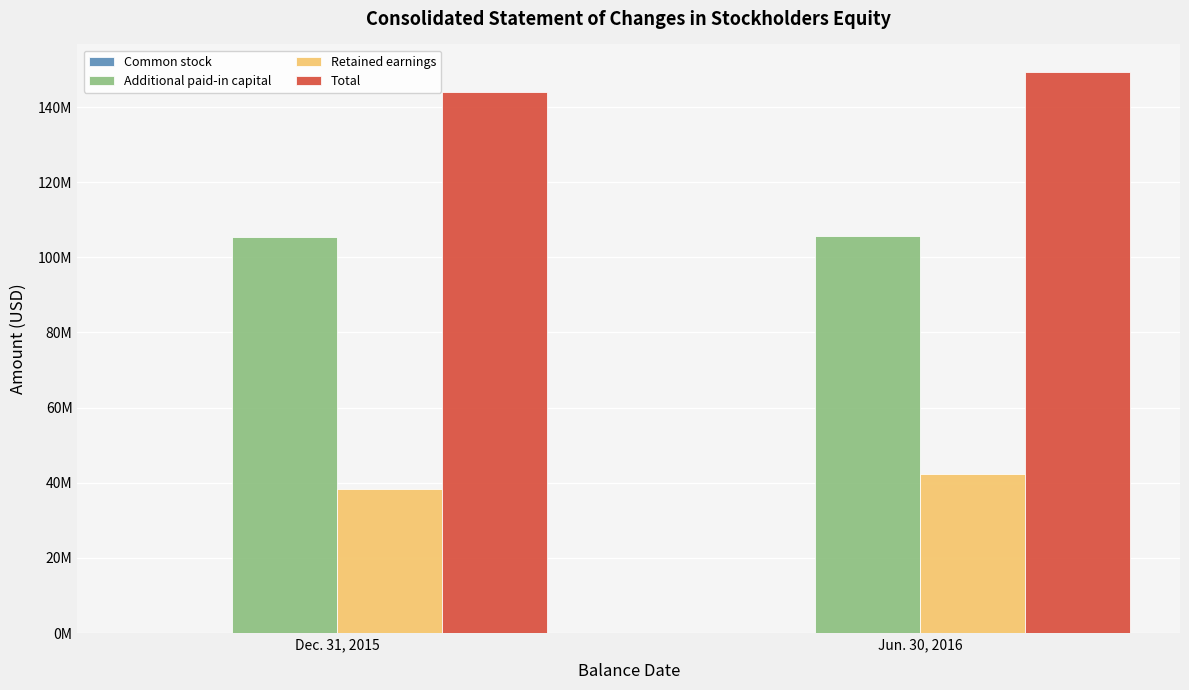

Reading left to right, extract all data points from this chart.

Common stock: 108026	108164
Additional paid-in capital: 105293606	105555548
Retained earnings: 38290876	42275517
Total: 143988889	149206874